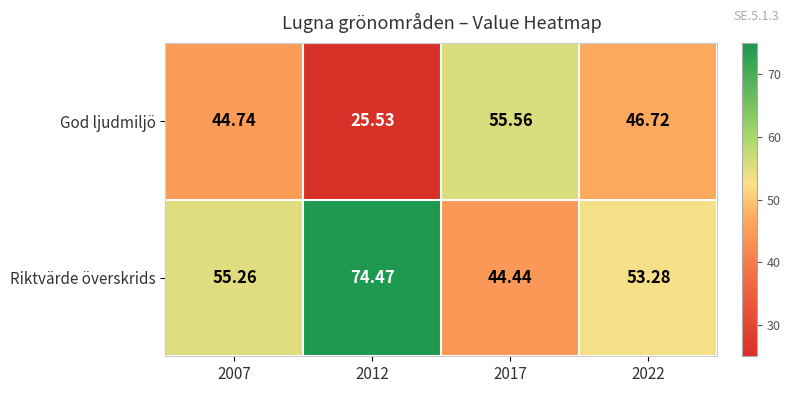

Rank the series at 2007 from highest to lowest value.

Riktvärde överskrids, God ljudmiljö